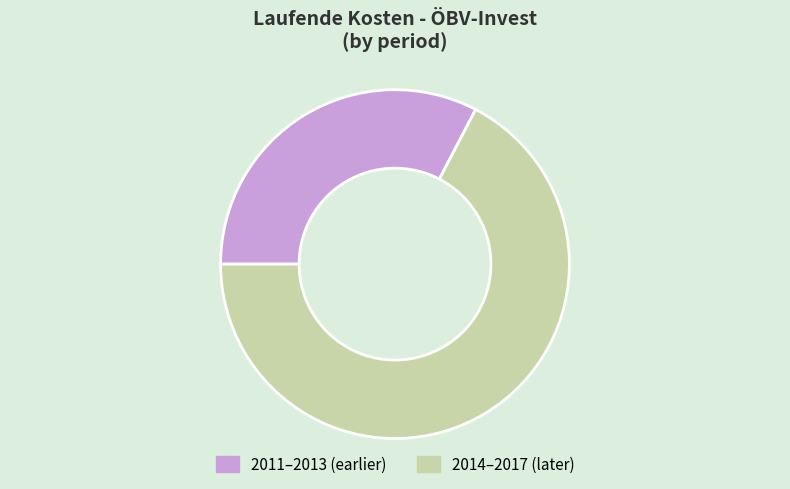

What is the ratio of the value at 2011–2013 (earlier) to the value at 2014–2017 (later)?

0.5